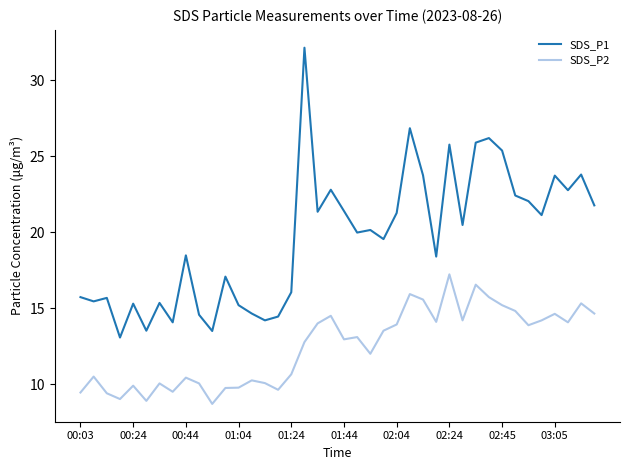

How many lines are shown in the chart?

2